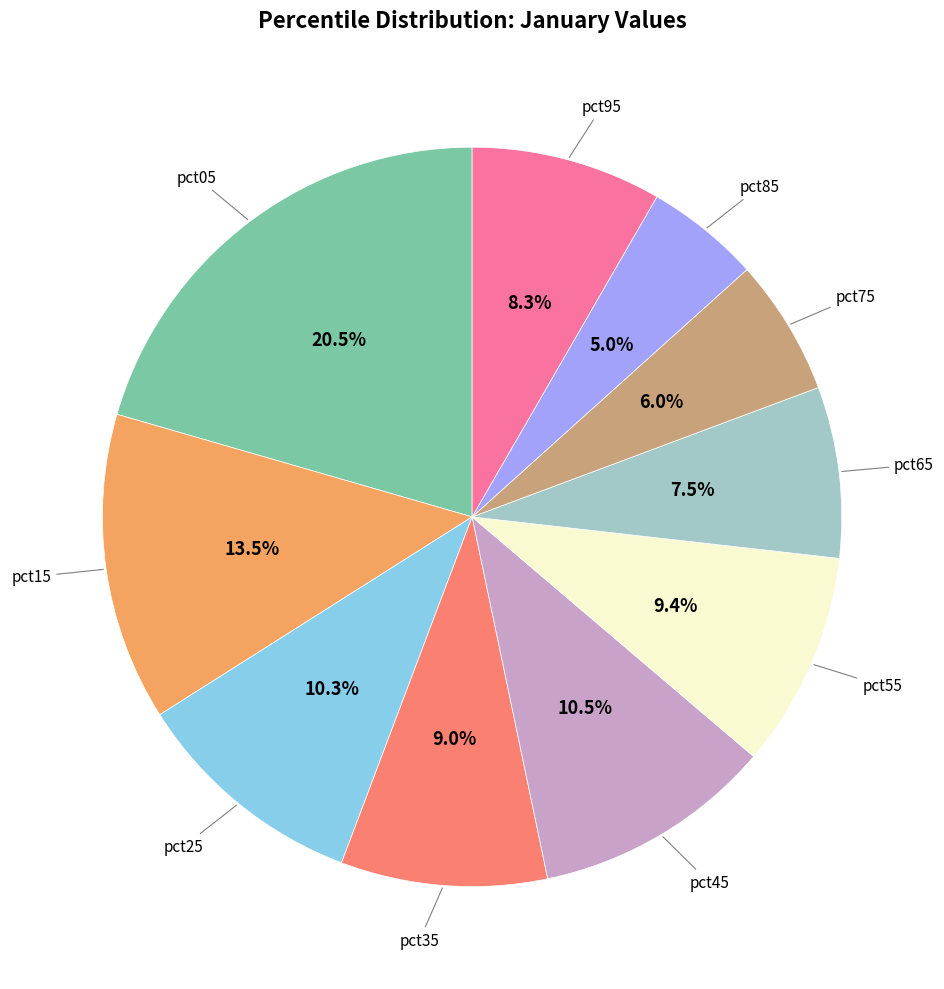

Does pct75 account for over 50% of the chart?

No